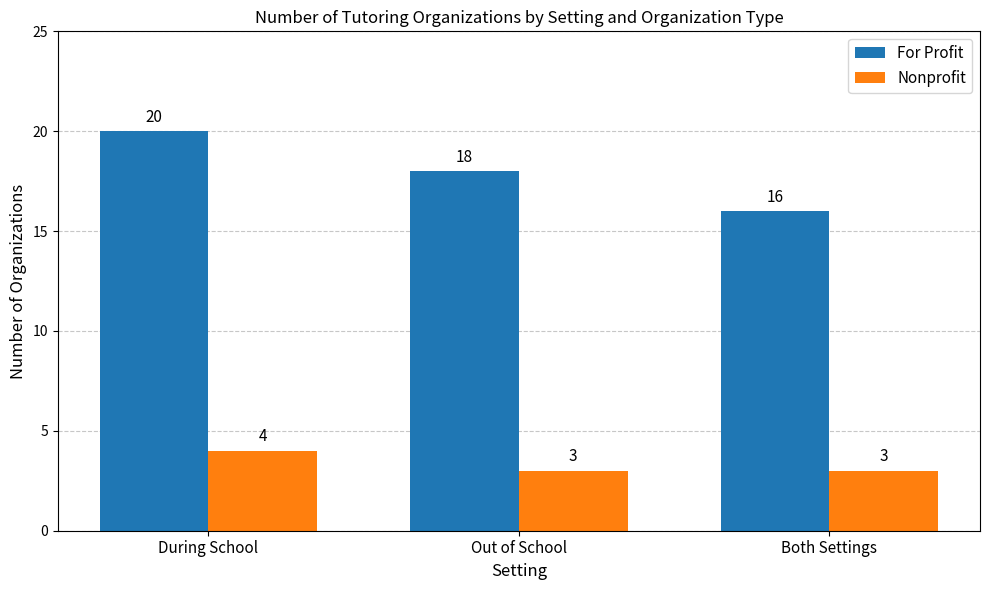

What are all the series names shown in the legend?

For Profit, Nonprofit